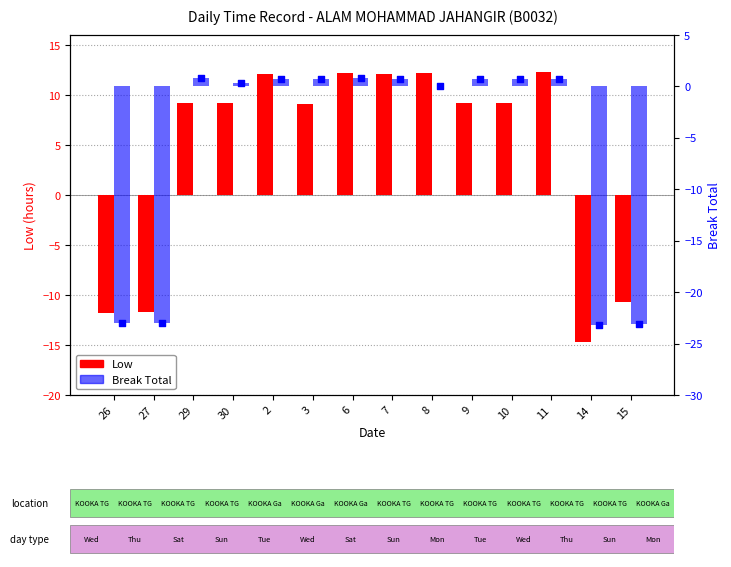

Which series has the largest total across all categories?

Low